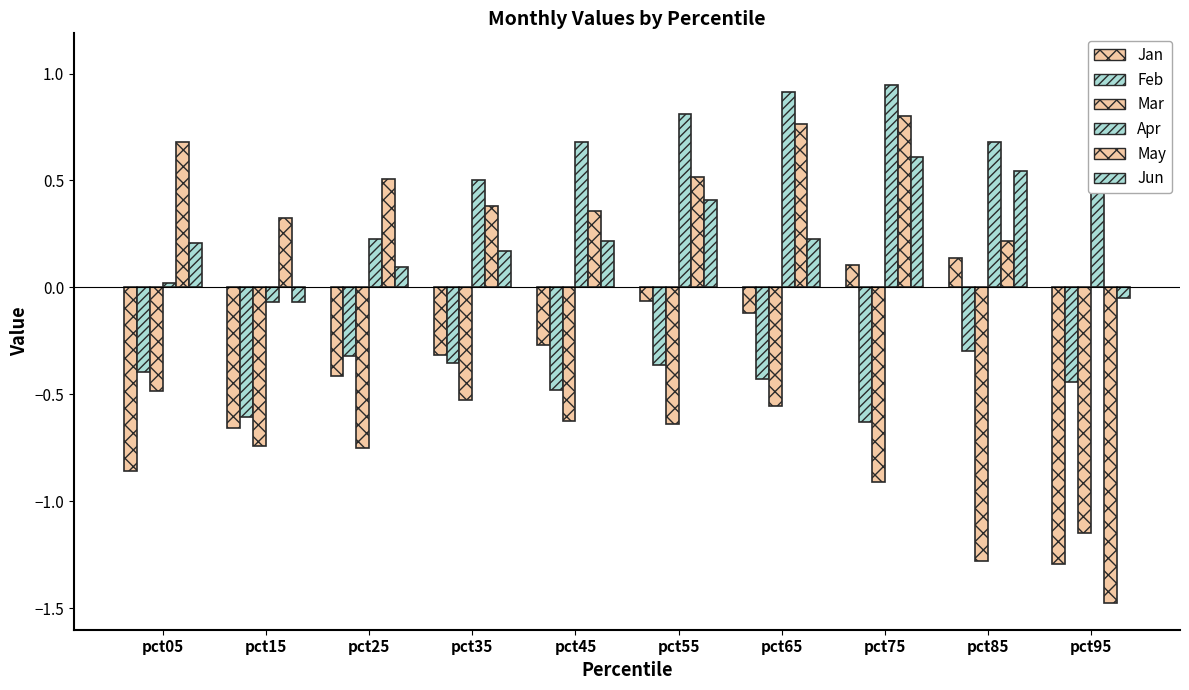

What is the sum of the Feb values at pct05 and pct15?

-1.0